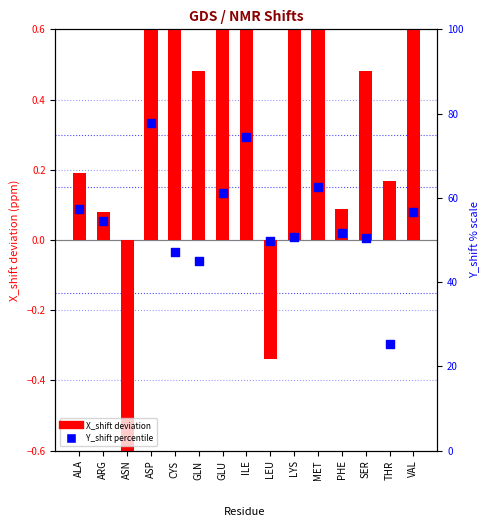

Approximately how many times larger is the value at ASP compared to THR?

3.1